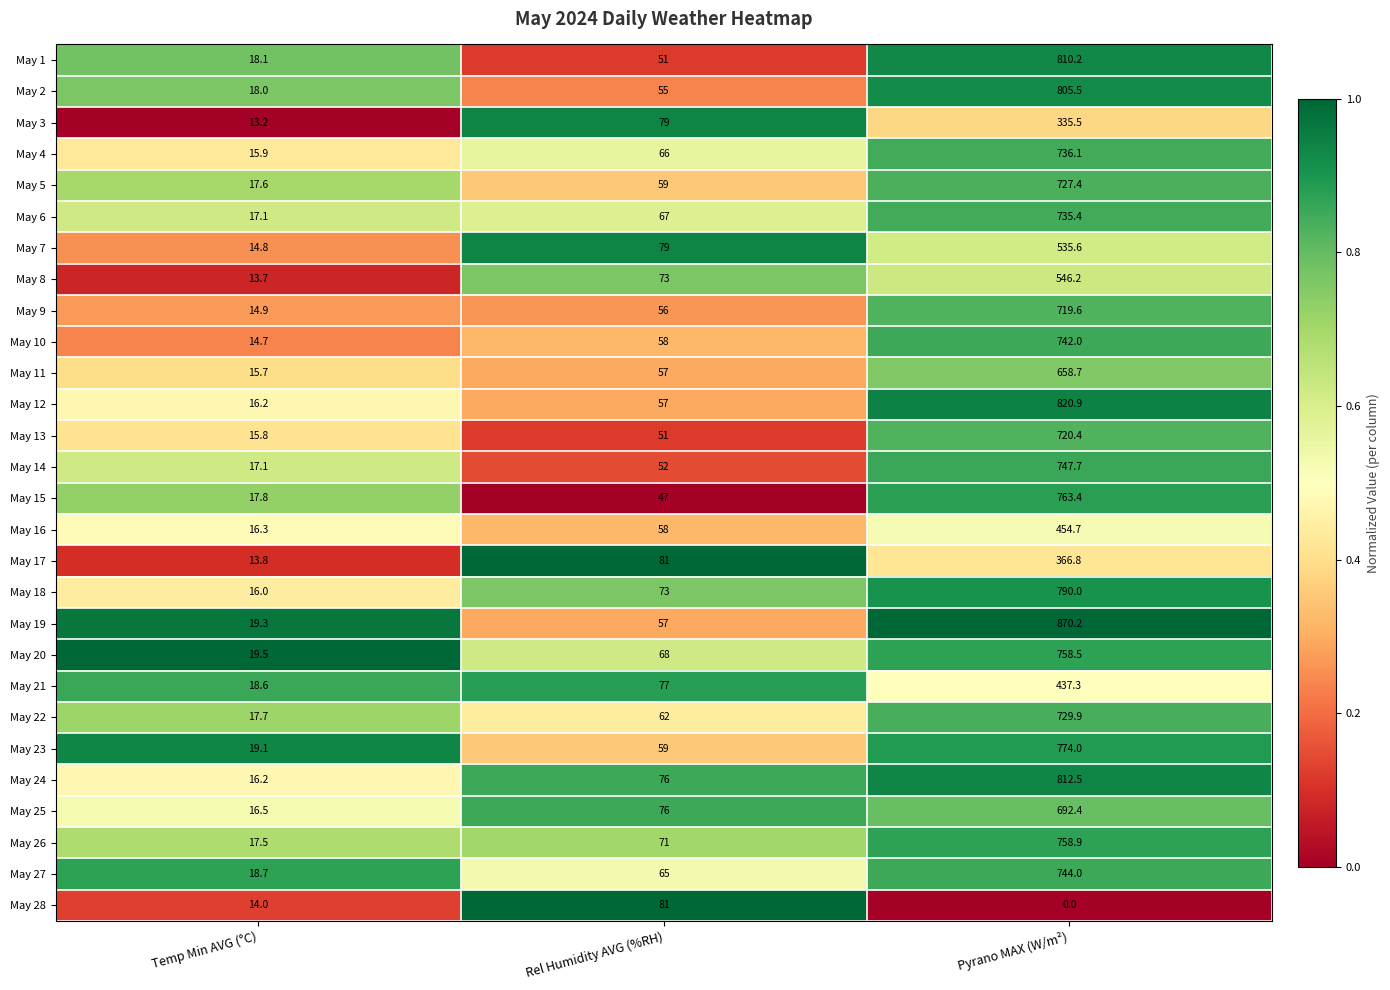

How many data points does each series have?

3